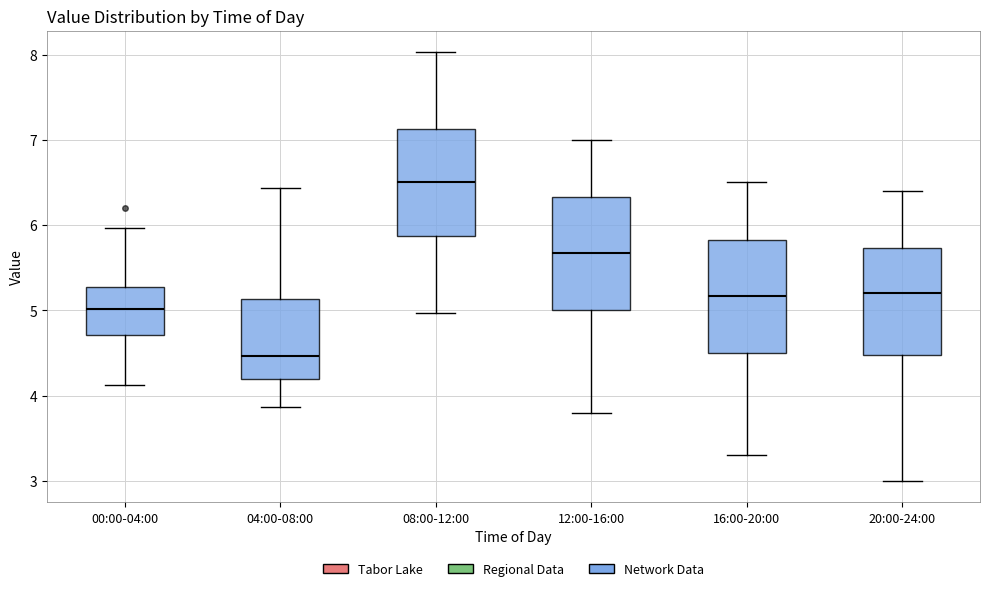

Where is the lower edge of the box for 04:00-08:00 on the y-axis? The values are not printed on the chart, so give them approximately, as read against the axis.

4.2